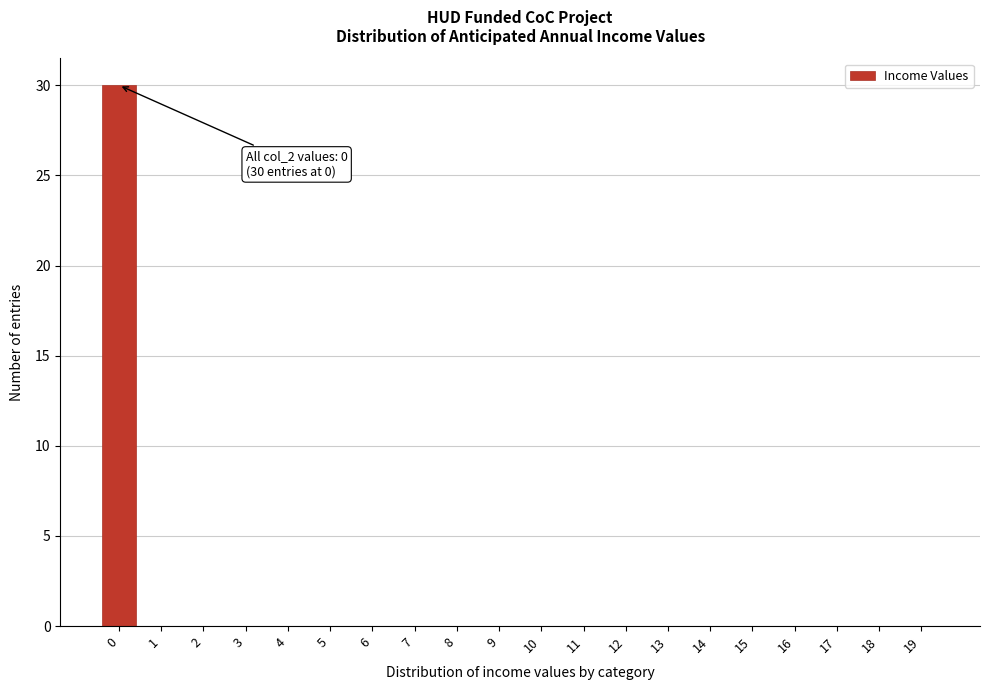

Reading left to right, extract all data points from this chart.

0=30	1=0	2=0	3=0	4=0	5=0	6=0	7=0	8=0	9=0	10=0	11=0	12=0	13=0	14=0	15=0	16=0	17=0	18=0	19=0